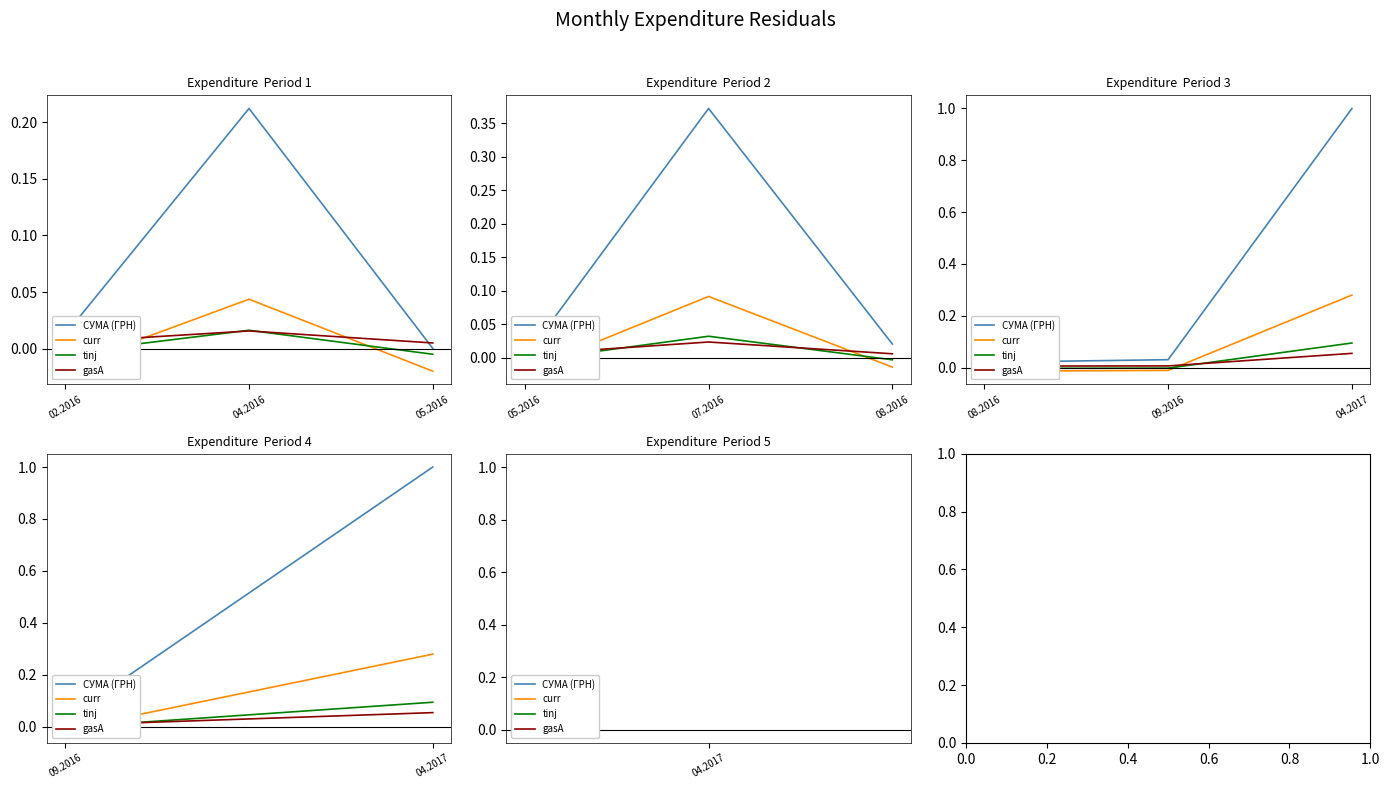

What position from the left is 09.2016?

1